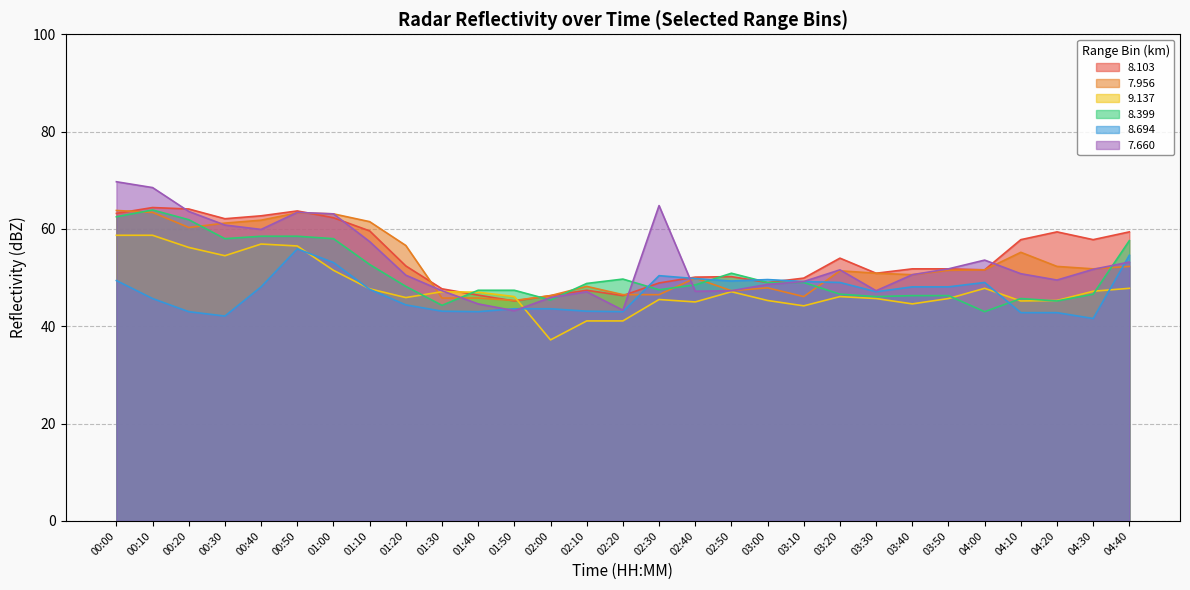

What is the total value across all series at 03:40?

292.0